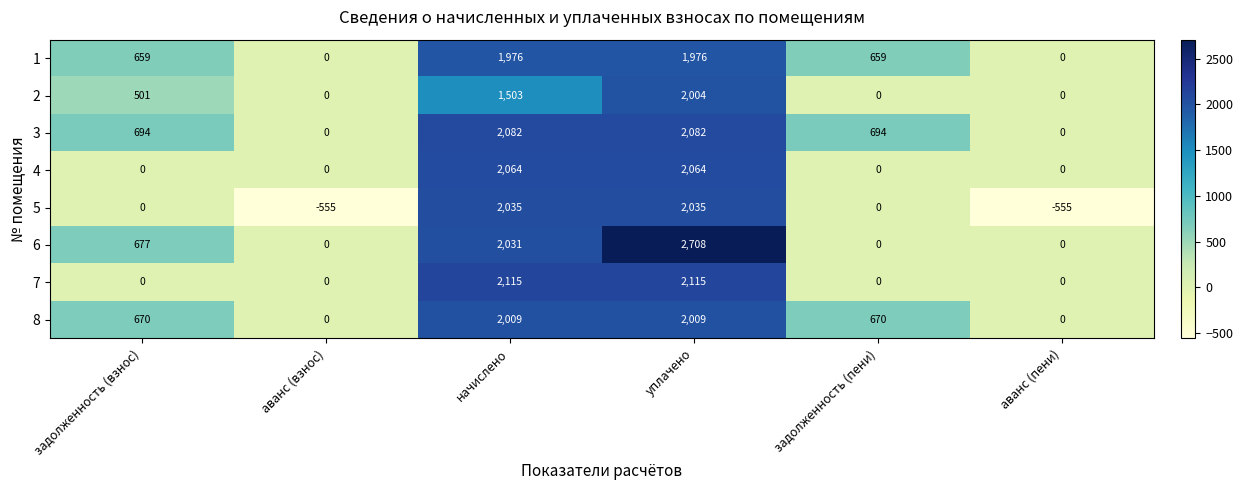

The value of 3 at уплачено is 2082. True or false?

True